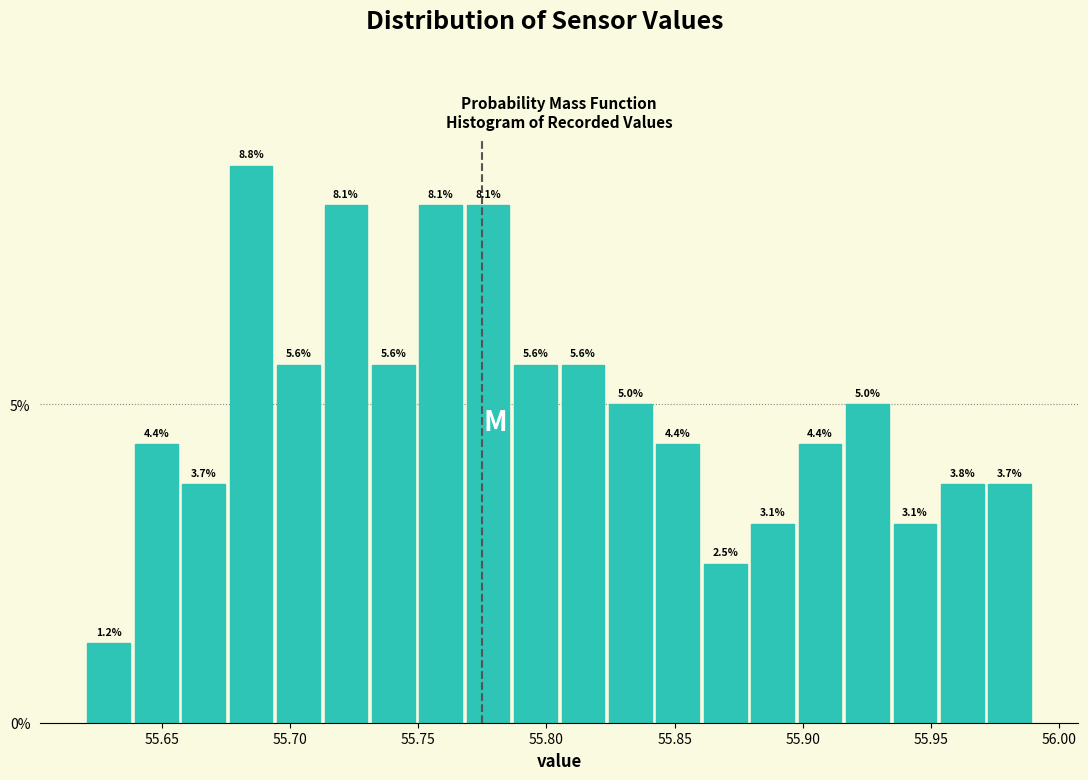

Read against the x-axis, roughly where is the centre of the tallest bar?

55.685